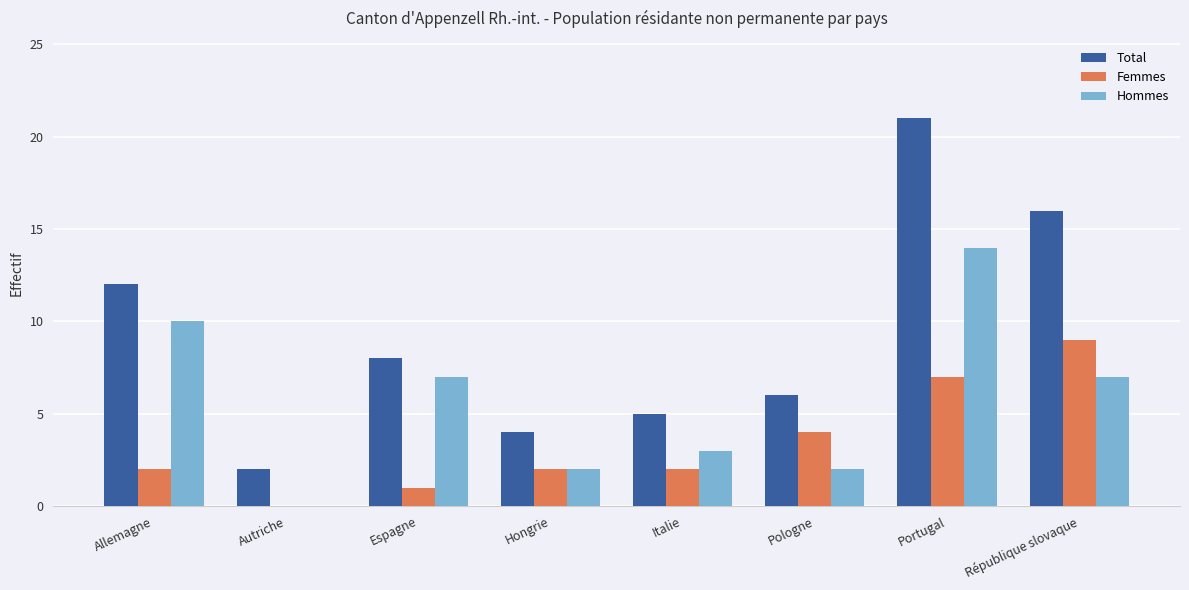

Which series changed the most between Allemagne and Portugal?

Total